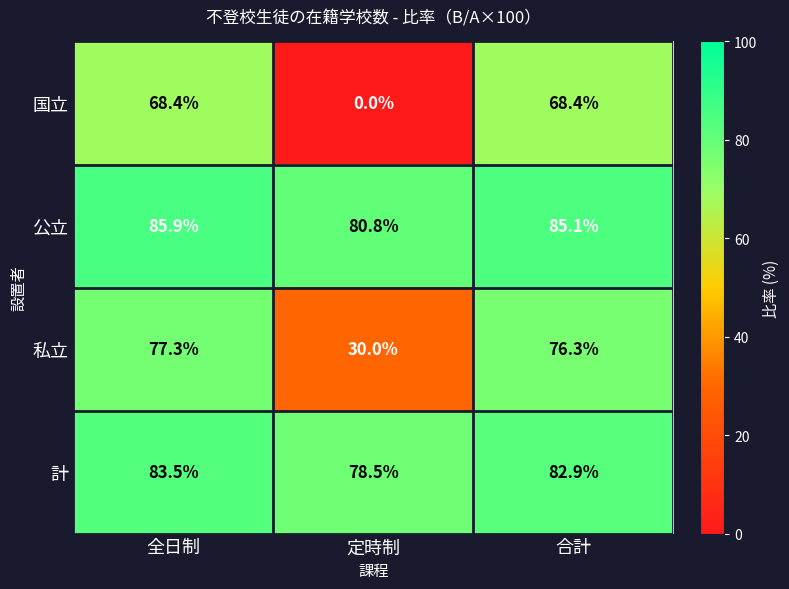

Reading right to left, list all the values displayed in this chart.

国立: 合計=68.4	定時制=0.0	全日制=68.4
公立: 合計=85.1	定時制=80.8	全日制=85.9
私立: 合計=76.3	定時制=30.0	全日制=77.3
計: 合計=82.9	定時制=78.5	全日制=83.5